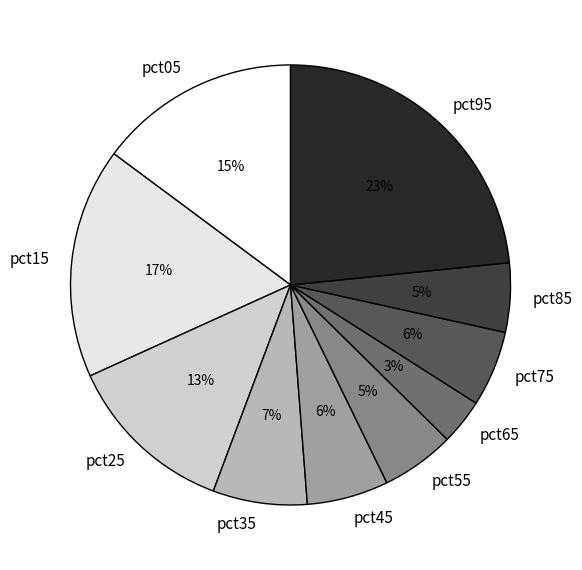

Count the number of slices in the pie.

10